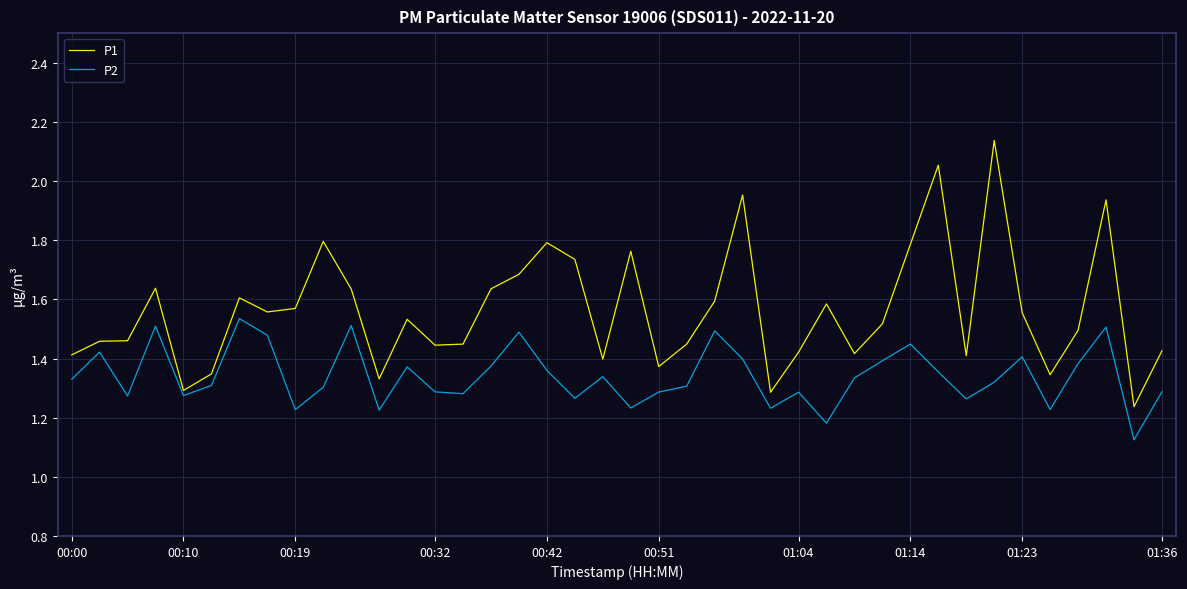

Which series has the widest spread of values?

P1